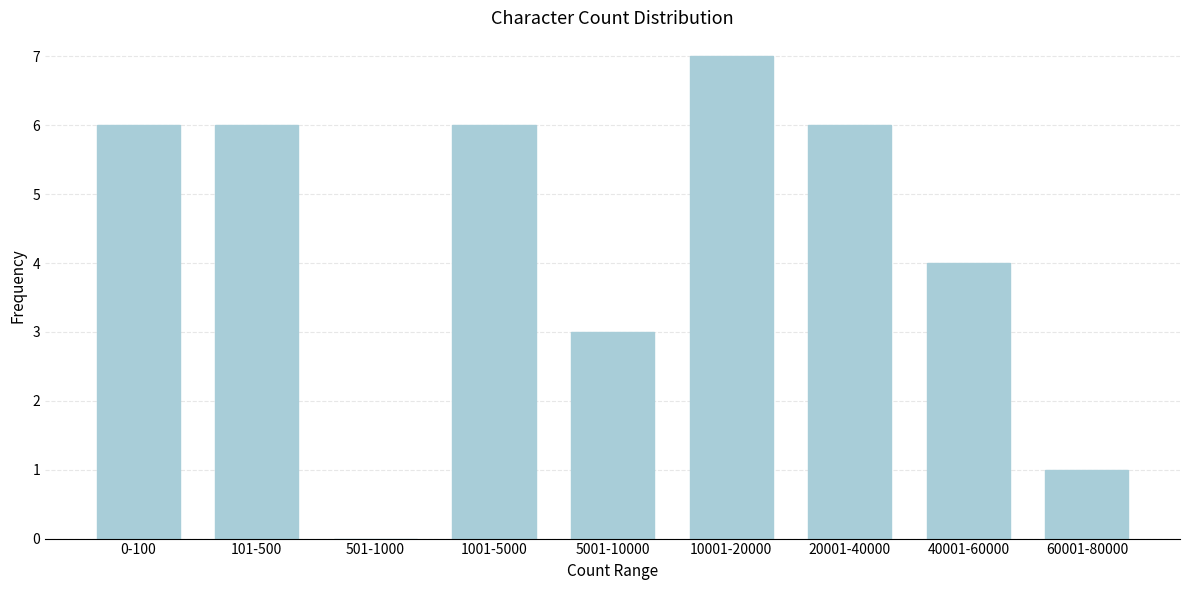

Reading right to left, transcribe all the data shown in this chart.

60001-80000=1	40001-60000=4	20001-40000=6	10001-20000=7	5001-10000=3	1001-5000=6	501-1000=0	101-500=6	0-100=6